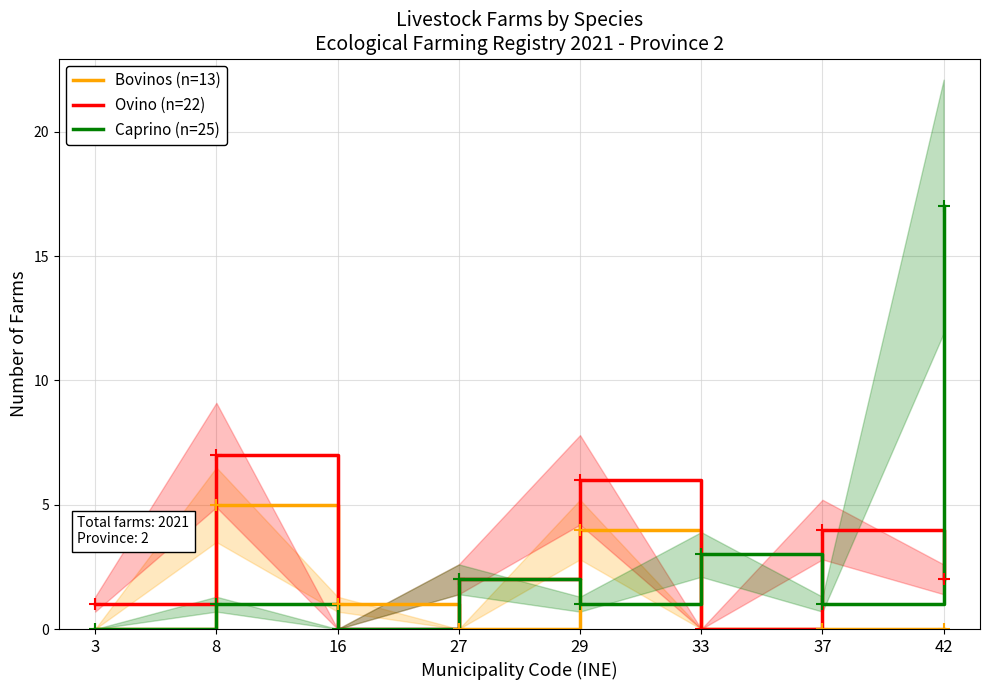

How many categories are shown in the chart?

8